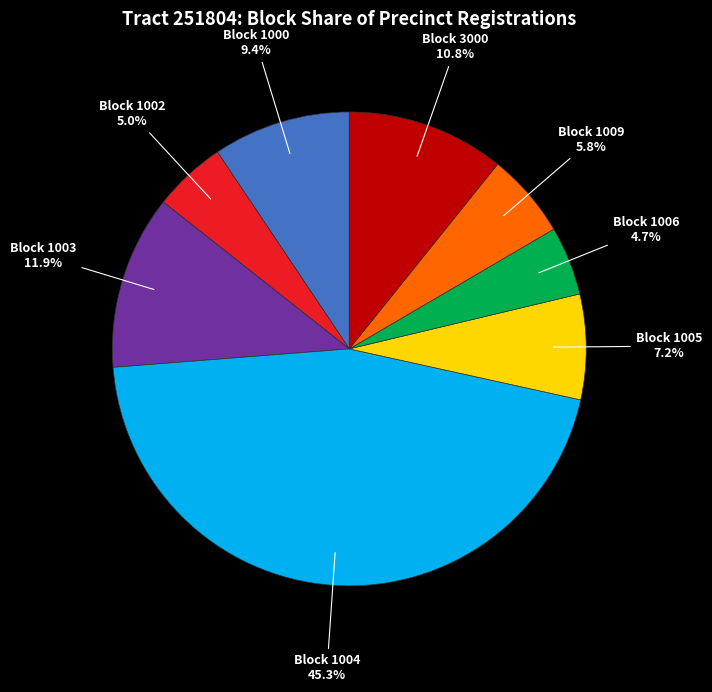

How many slices are in this pie chart?

8